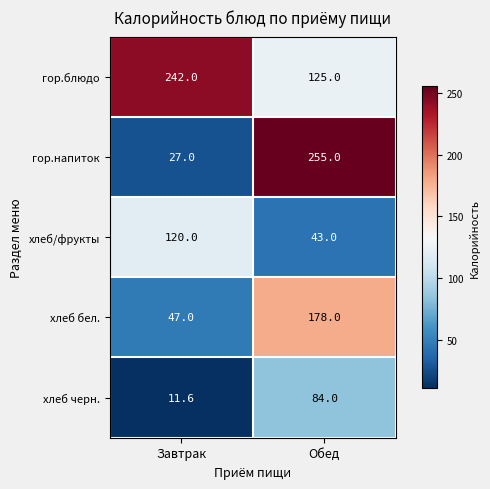

What is the greatest value displayed?

255.0